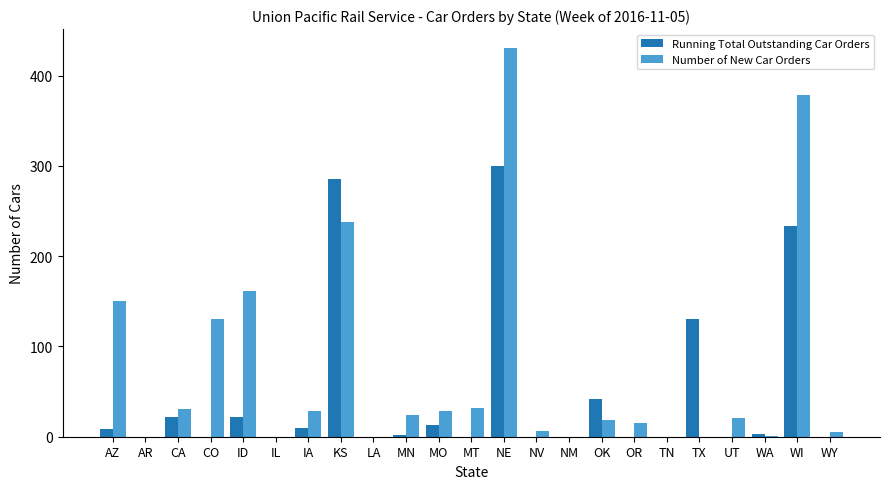

Is the value of Running Total Outstanding Car Orders at OR greater than the value of Number of New Car Orders at CA?

No